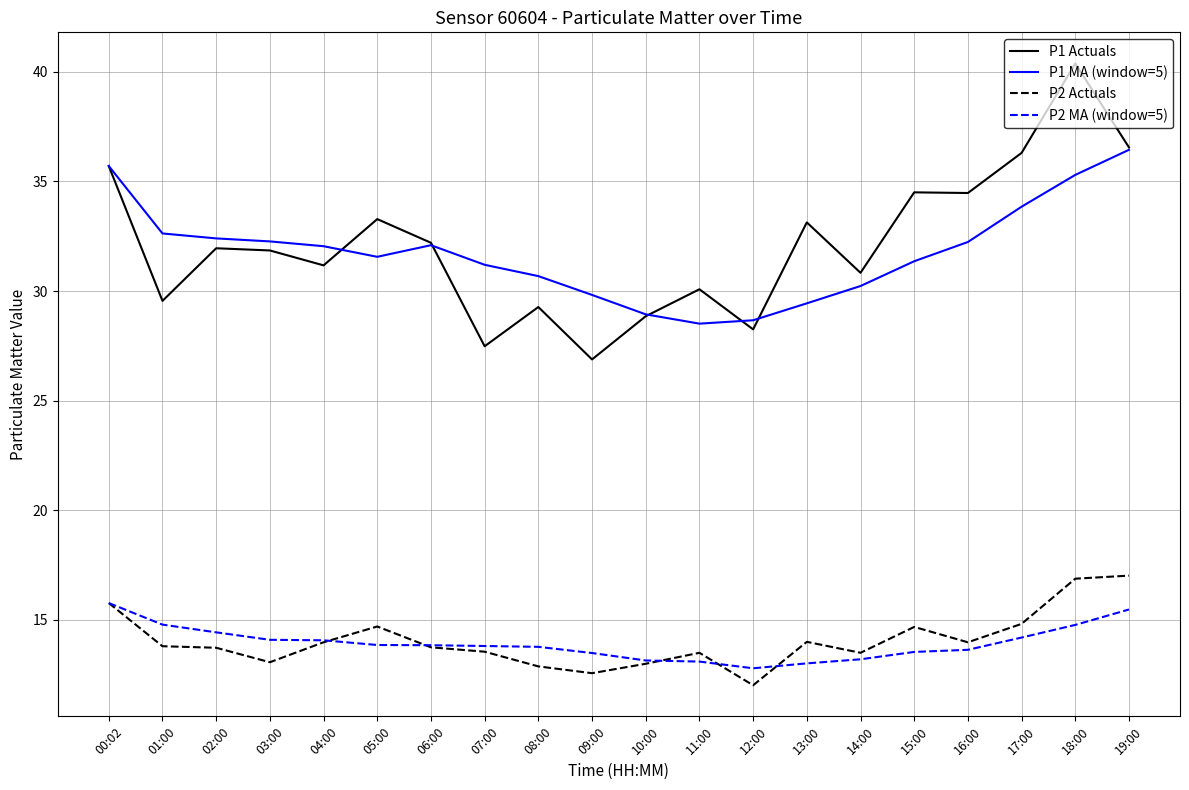

True or false: P1 MA (window=5) and P2 MA (window=5) cross at least once.

False